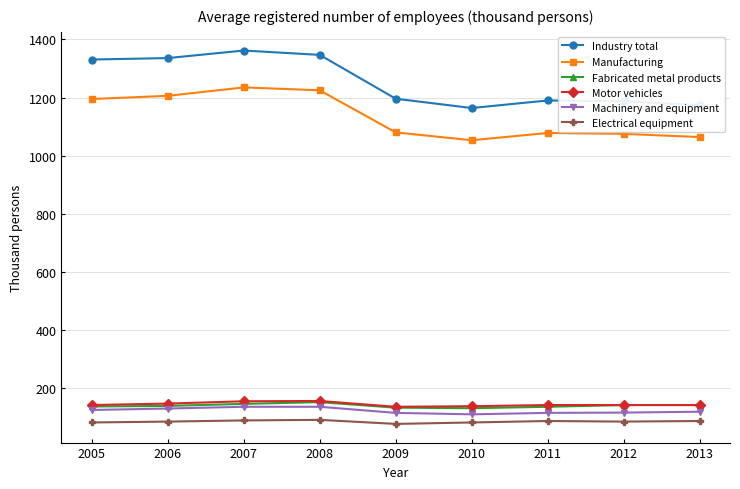

True or false: Electrical equipment and Manufacturing cross at least once.

False